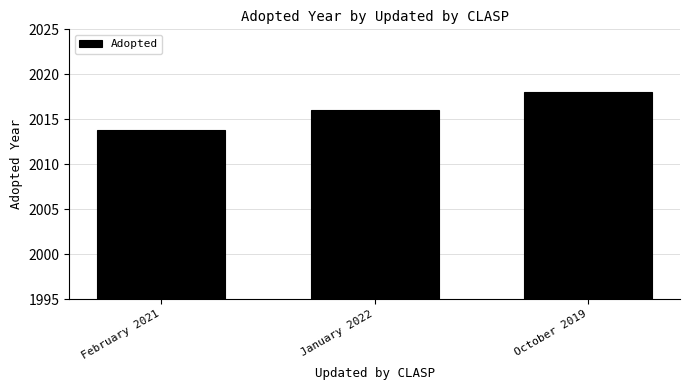

How many data points are less than 2016?

1